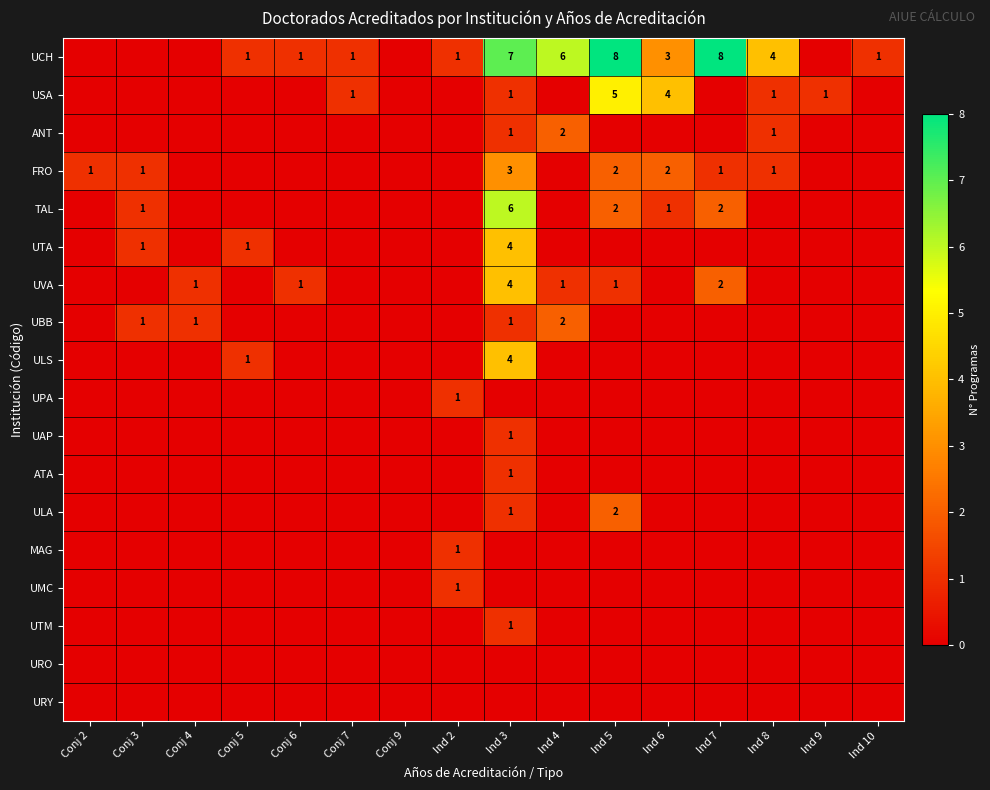

At how many categories does at least one series exceed 6?

3